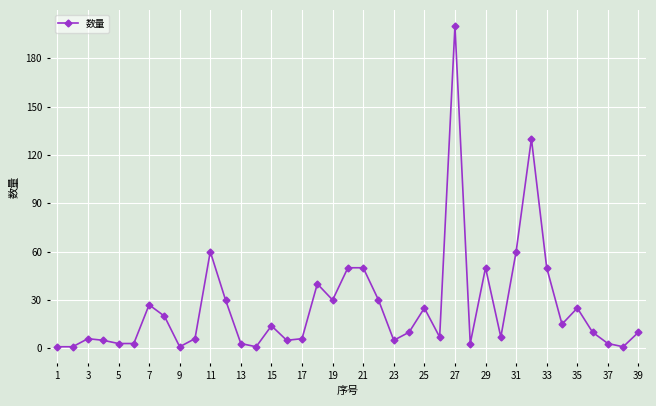

What is the sum of all values?

1003